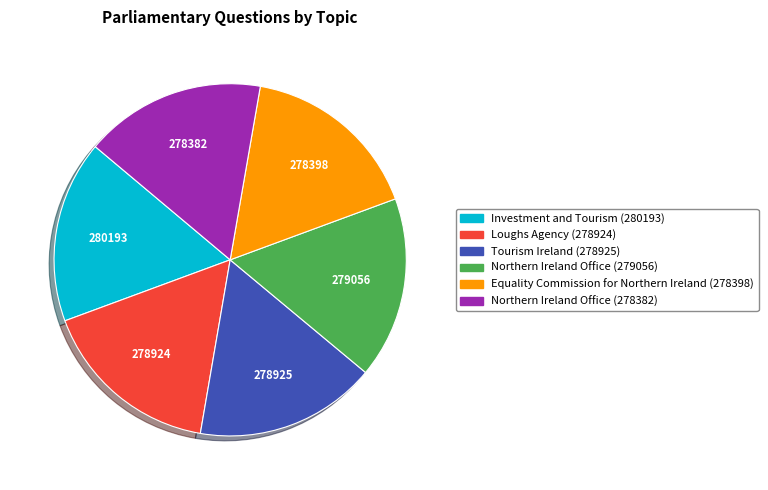

Is there any slice that represents more than half of the pie?

No